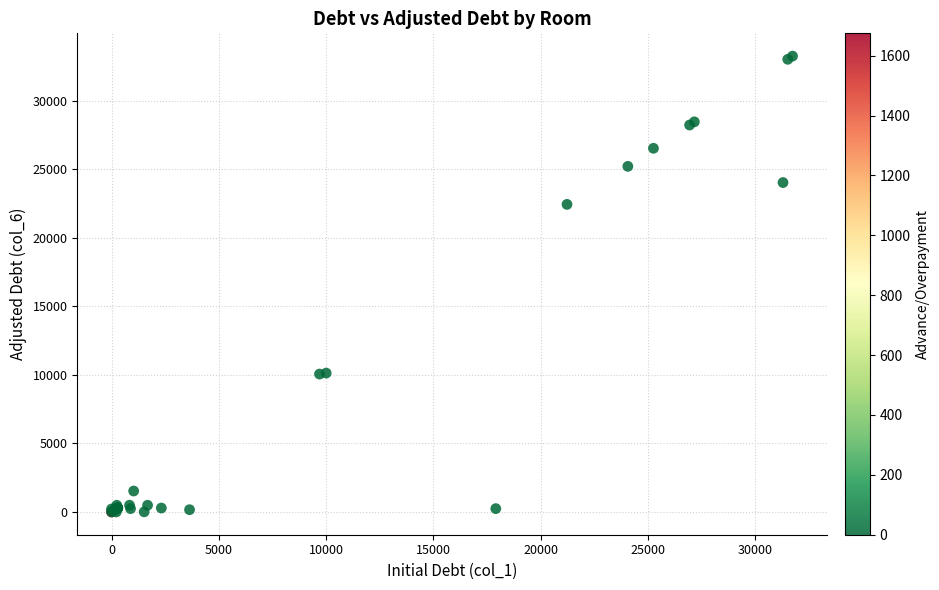

What Y value in the scatter plot is closest to 16631?

22443.9